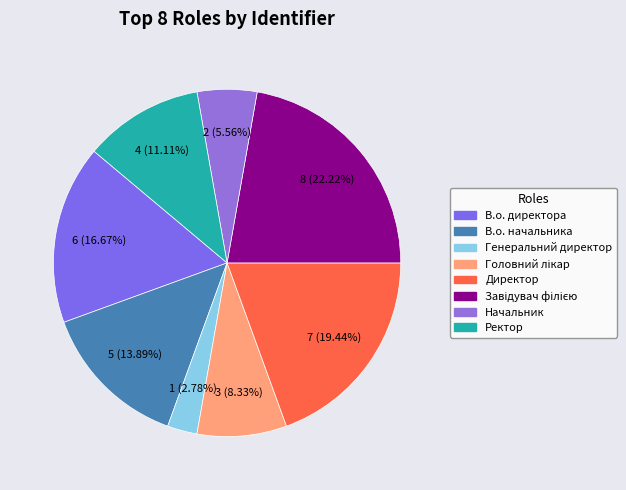

What percentage is the В.о. директора slice, to the nearest percent?

17%